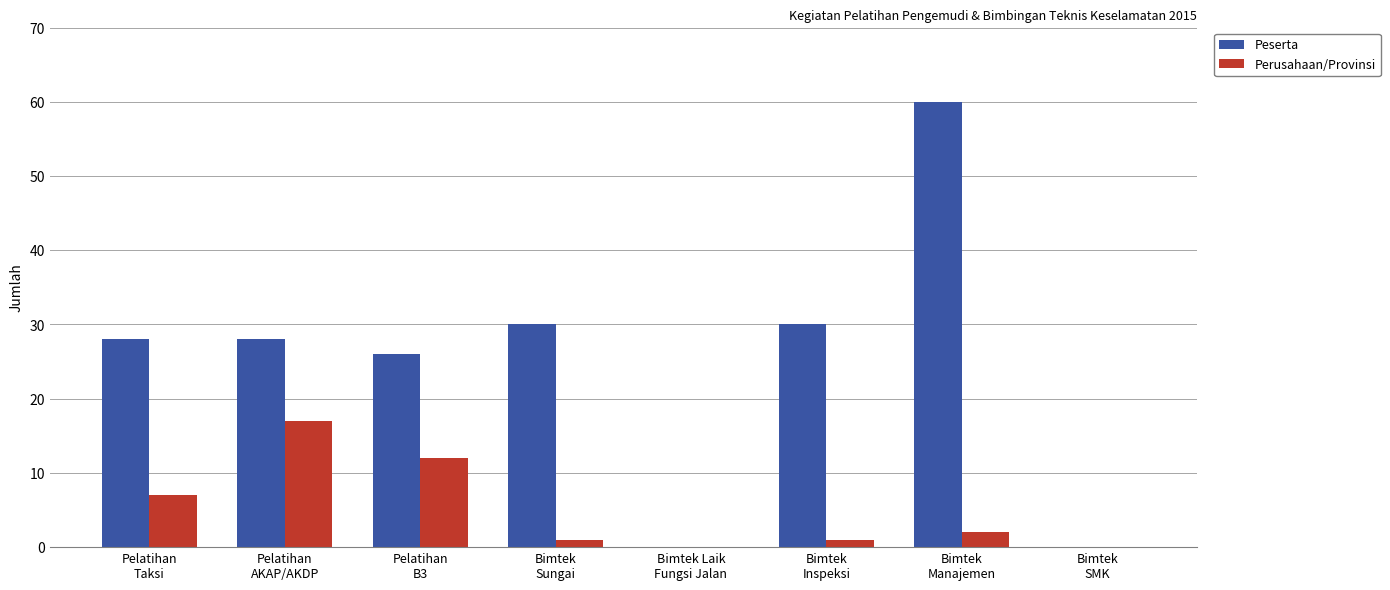

Count the number of categories in the chart.

8